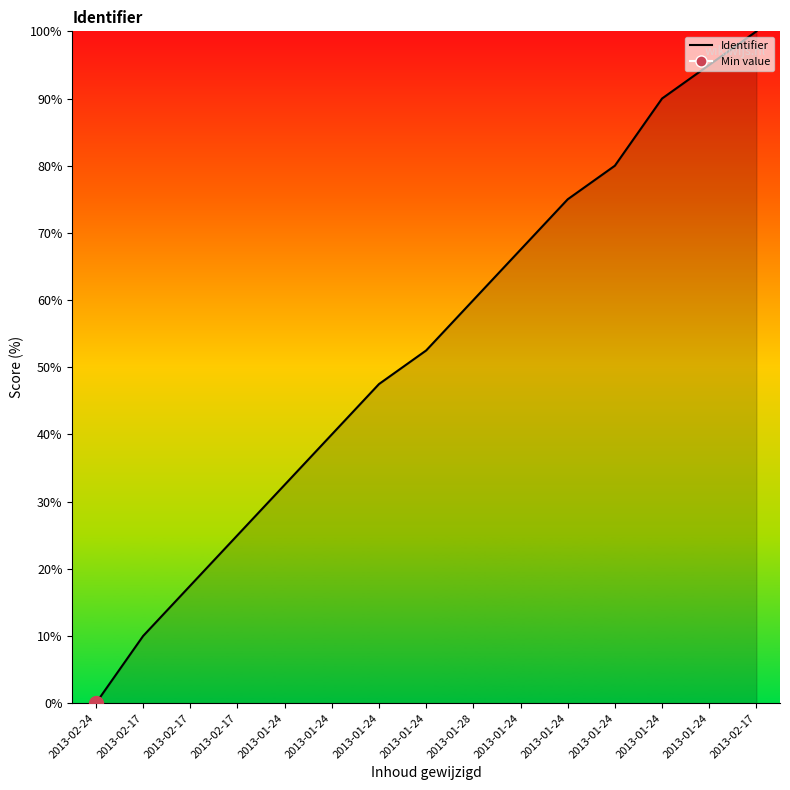

What is the label of the 10th point from the right?

2013-01-24